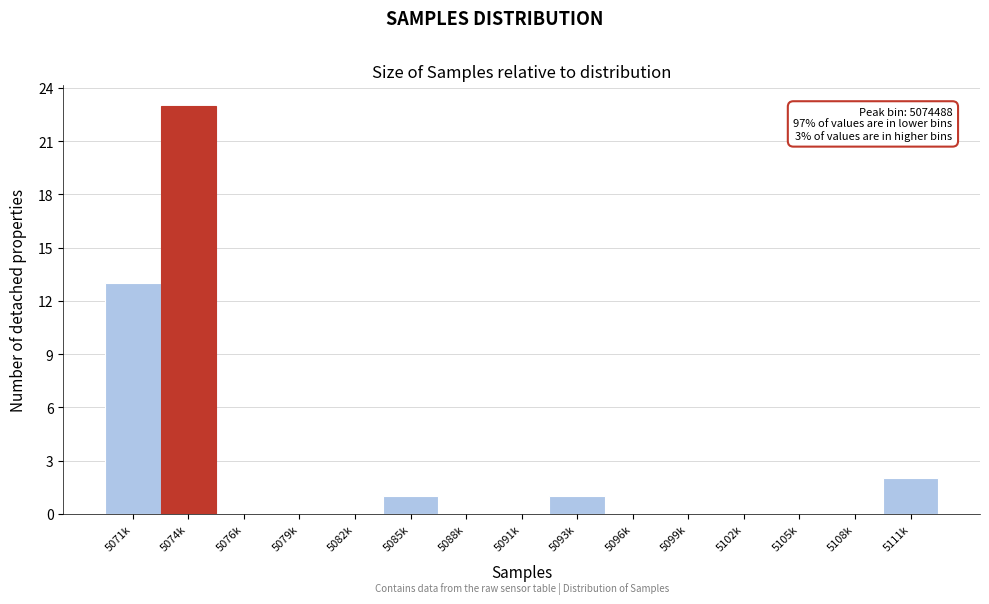

Reading left to right, what are all the values shown in this chart?

5071k=13	5074k=23	5076k=0	5079k=0	5082k=0	5085k=1	5088k=0	5091k=0	5093k=1	5096k=0	5099k=0	5102k=0	5105k=0	5108k=0	5111k=2